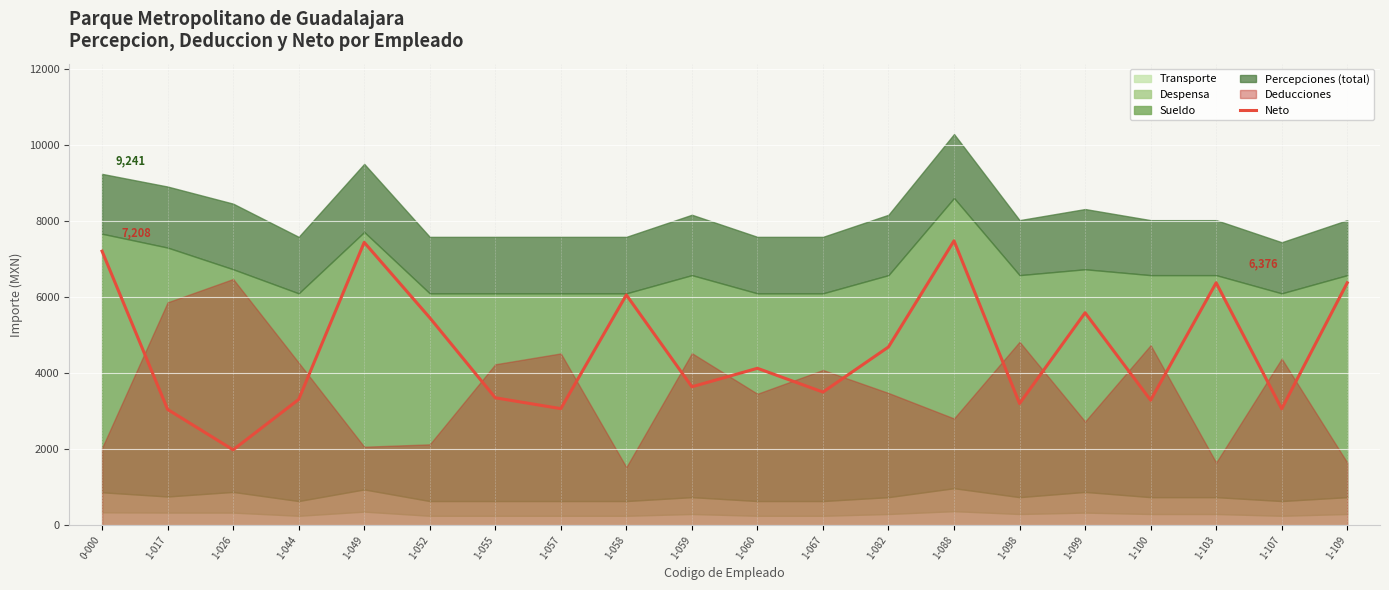

Reading right to left, transcribe all the data shown in this chart.

6376.1	3061.3	6376.1	3288.0	5588.0	3200.1	7480.3	4688.0	3501.6	4127.3	3640.8	6057.6	3065.6	3351.6	5457.6	7439.4	3307.9	1981.8	3045.9	7207.9